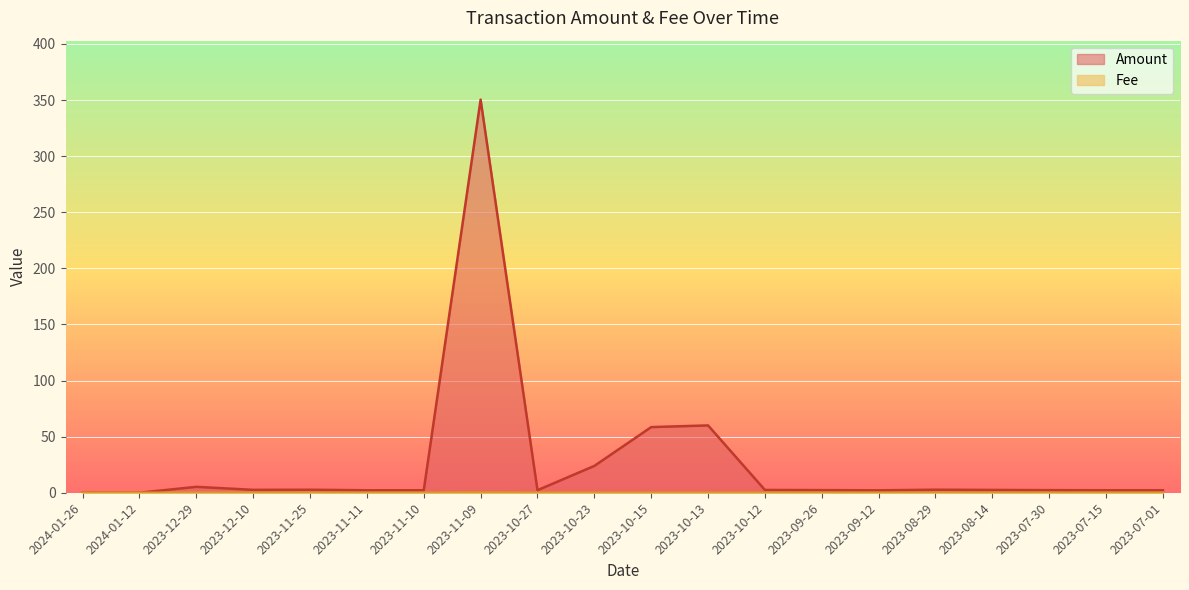

Reading left to right, list all the values displayed in this chart.

Amount: 0.0	0.0	5.3	2.6	2.7	2.2	2.2	350.4	2.3	23.9	58.5	60.0	2.5	2.4	2.2	2.7	2.5	2.3	2.2	2.2
Fee: 0.0	0.0	0.0	0.0	0.0	0.0	0.0	0.2	0.0	0.0	0.0	0.0	0.0	0.0	0.0	0.0	0.0	0.0	0.0	0.0